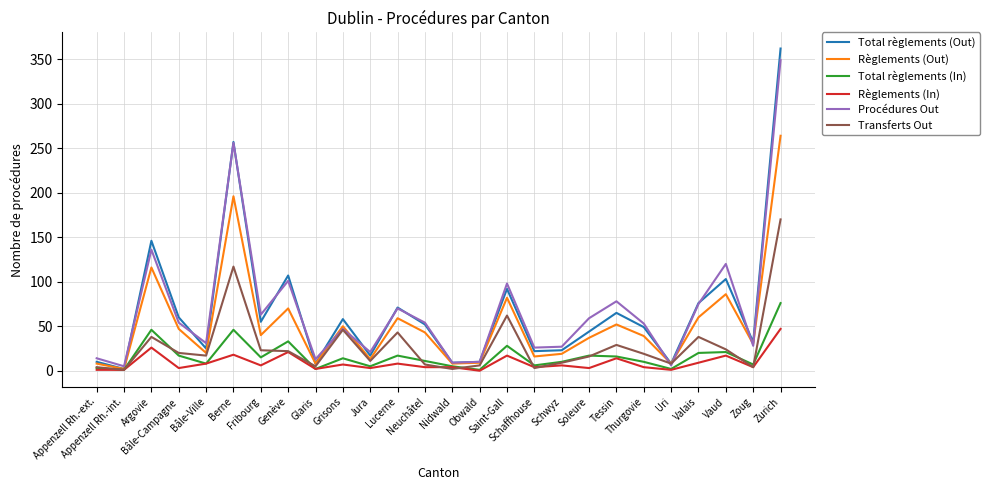

What is the spread (max minus min) of values at Glaris?

11